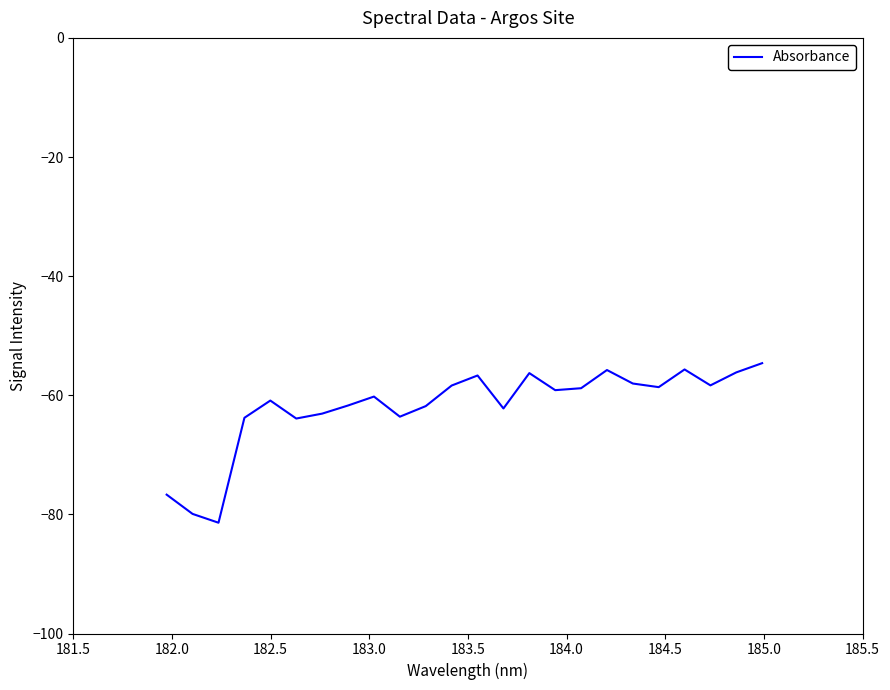

What is the smallest value displayed?

-81.4